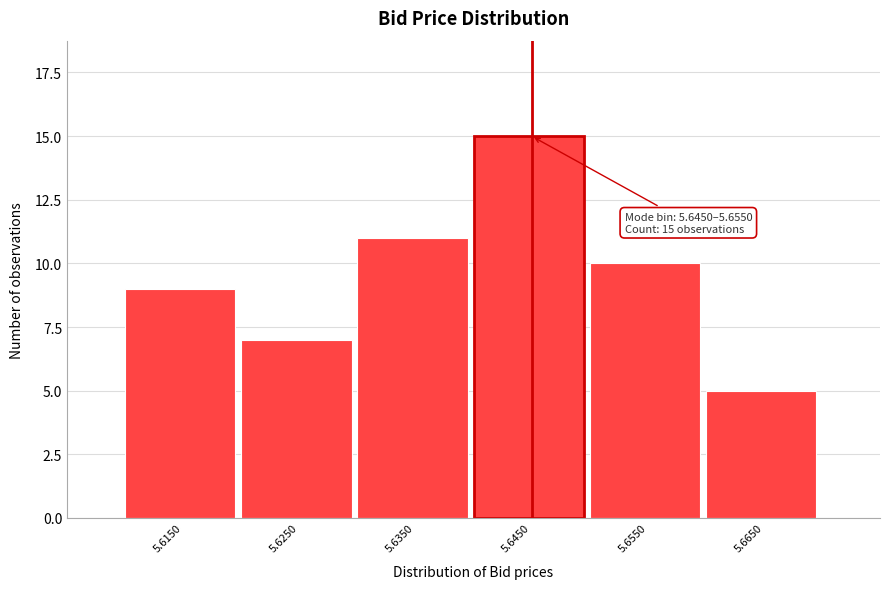

Reading left to right, transcribe all the data shown in this chart.

9	7	11	15	10	5